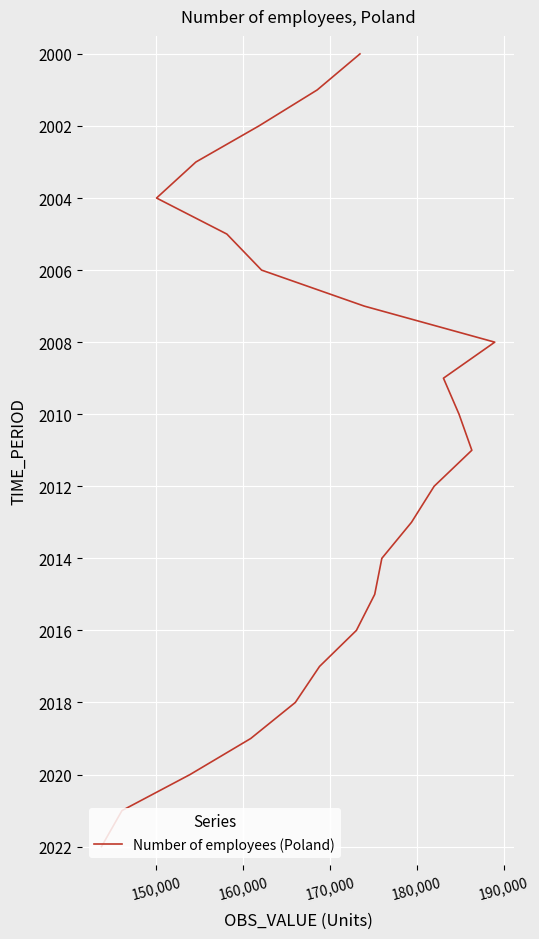

What is the value of the 3rd point from the left?

2002